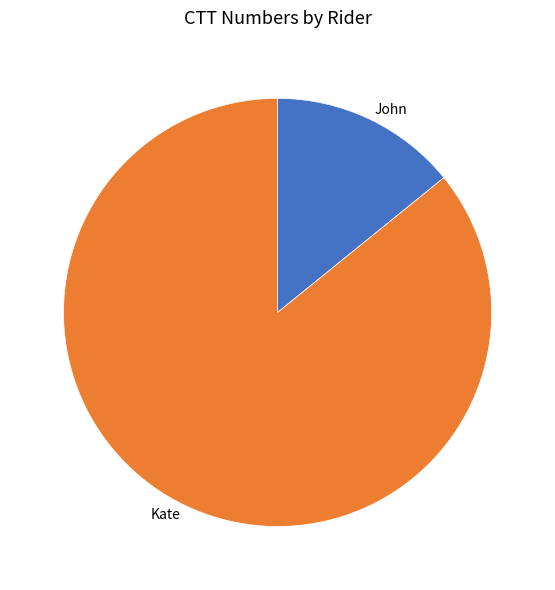

Combined, do Kate and John account for over 50%?

Yes